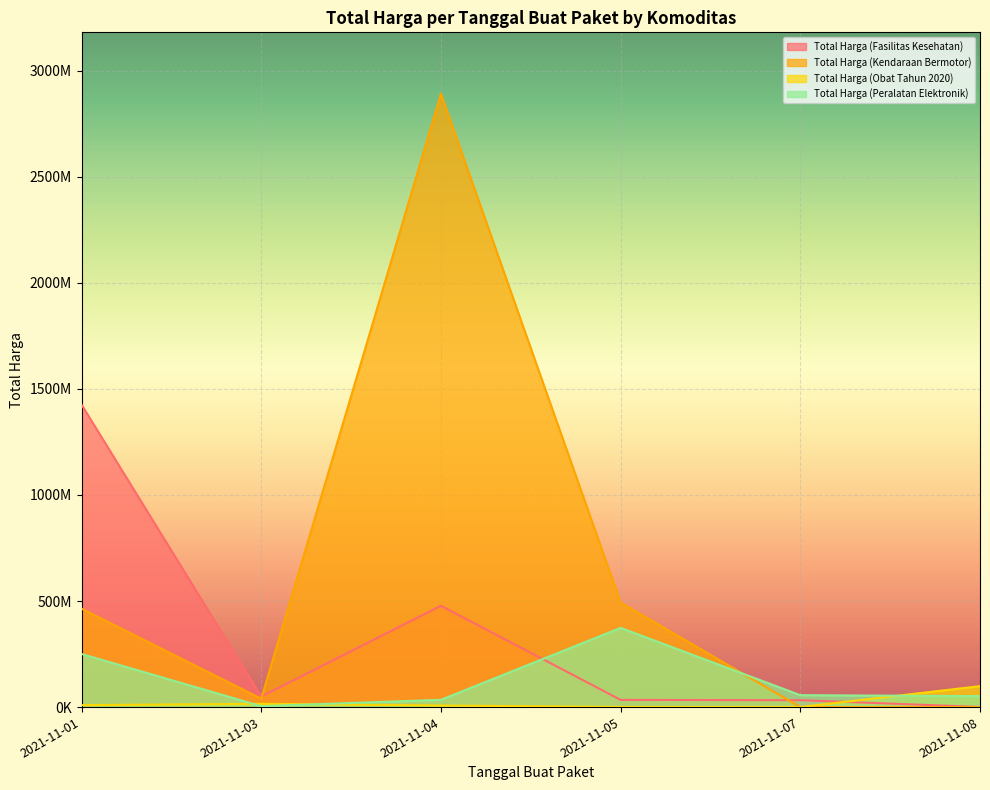

Where does the Total Harga (Obat Tahun 2020) series first go above 9180000?

2021-11-03